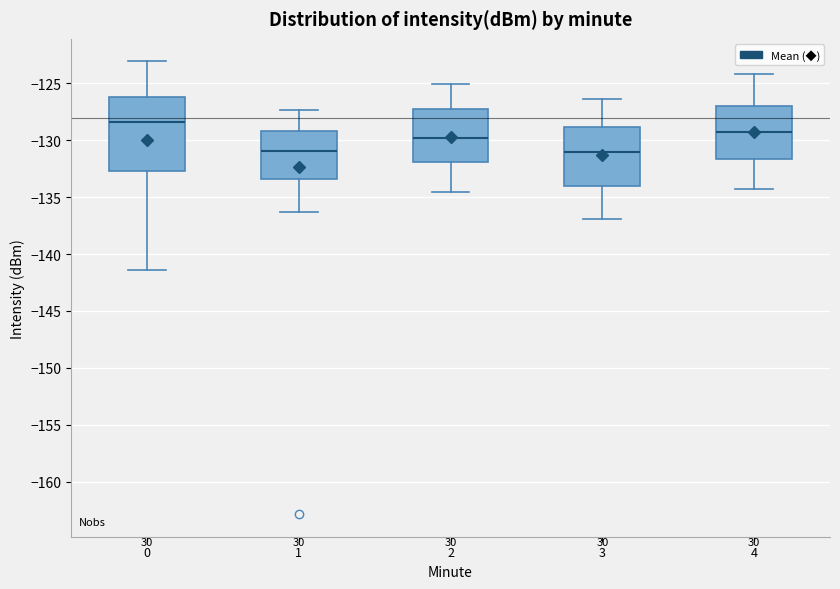

Which box is the tallest, from its lower edge to its upper edge?

0